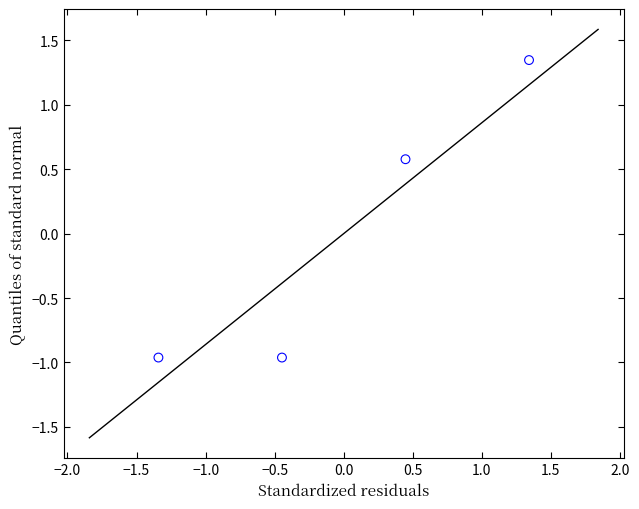

What is the range of X values (max minus min)?

2.7